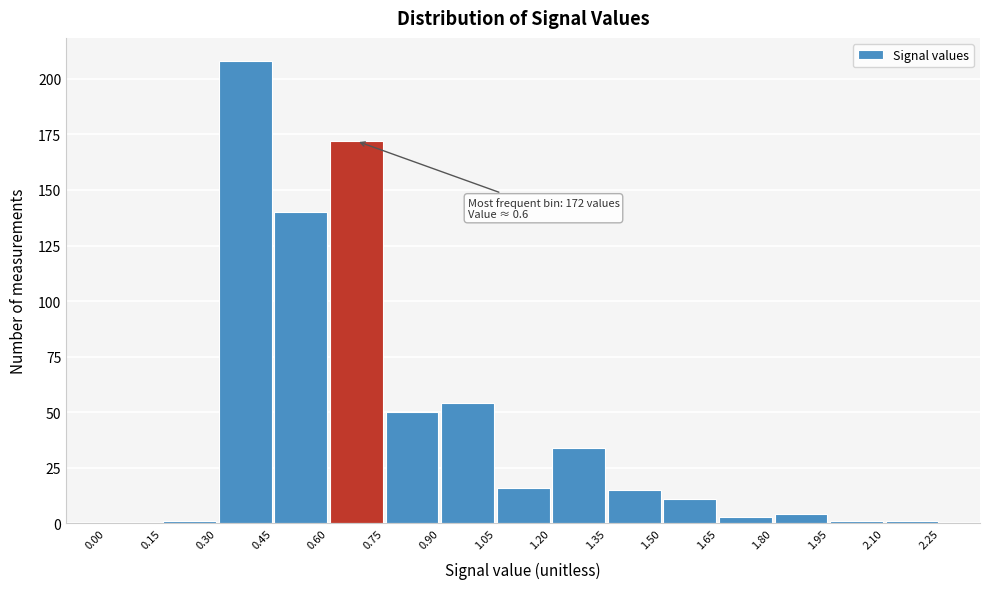

Over which range of the x-axis is the bar tallest?

0.30 to 0.45